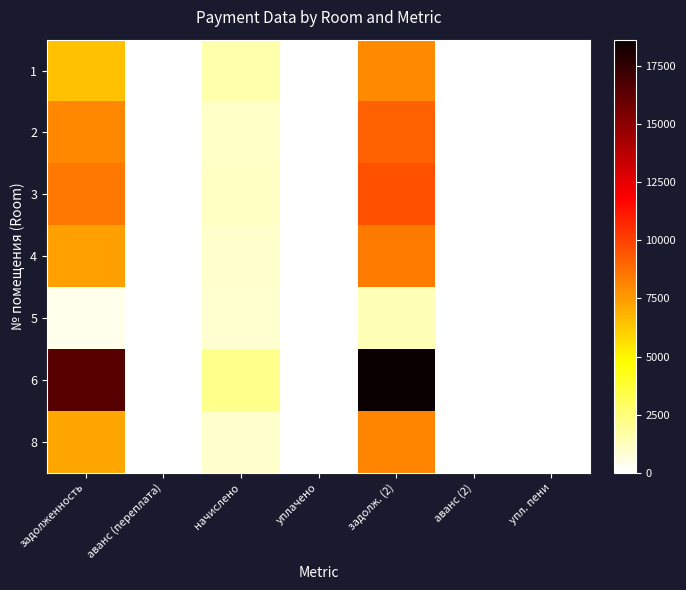

Which series changed the most between задолж. (2) and аванс (2)?

6